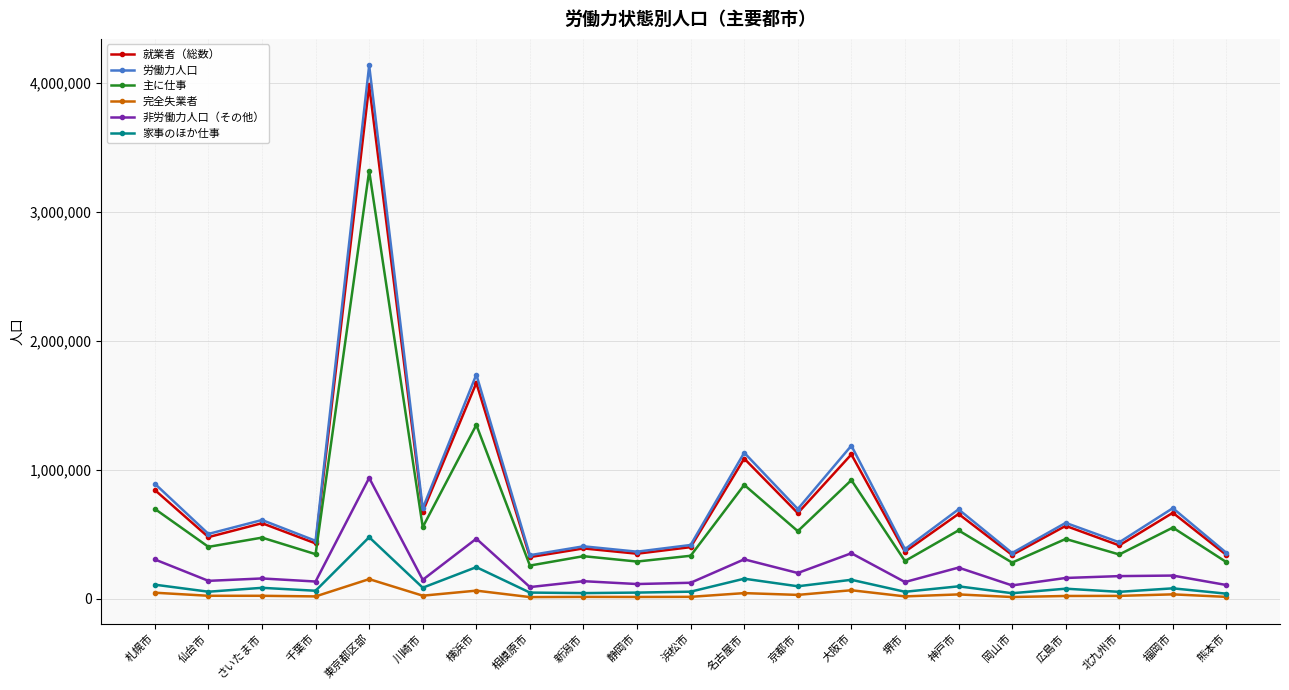

True or false: 非労働力人口（その他） has more than 2 interior local peaks.

True